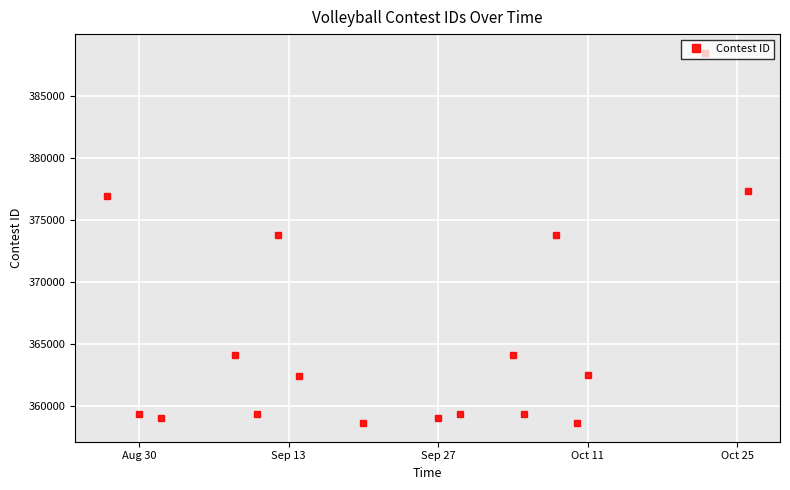

True or false: the data shows 598986 at Oct 11.

False